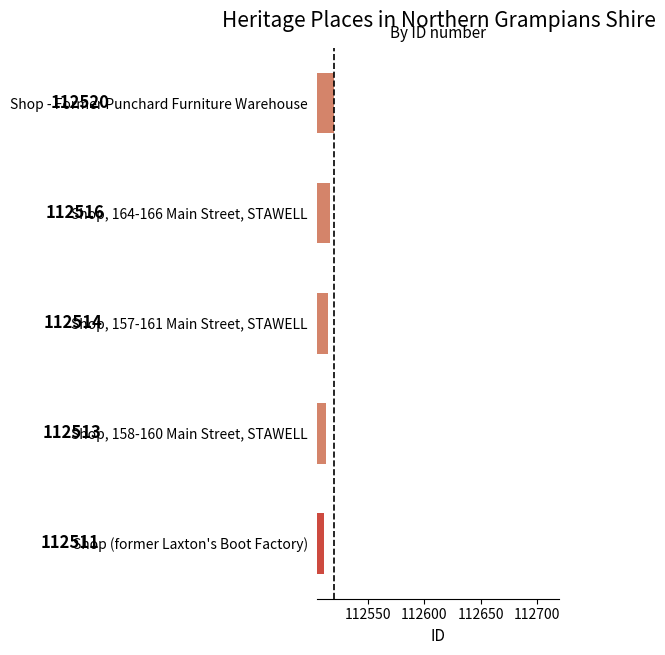

Is it true that the value at Shop, 157-161 Main Street, STAWELL is 64442?

False